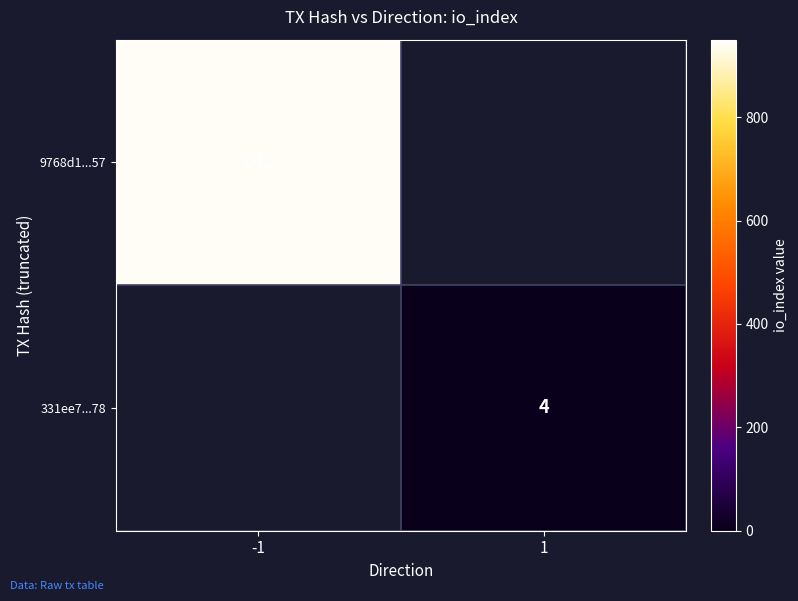

Count the number of categories in the chart.

2